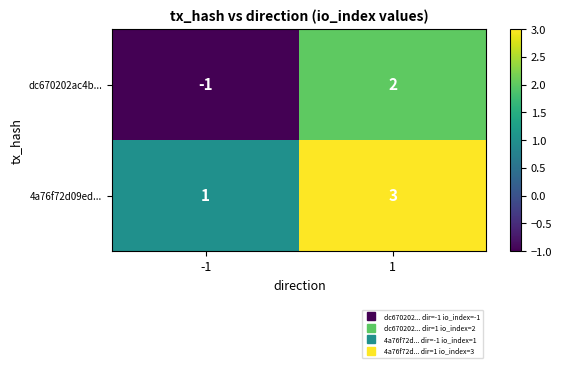

Count the number of data series in this chart.

2